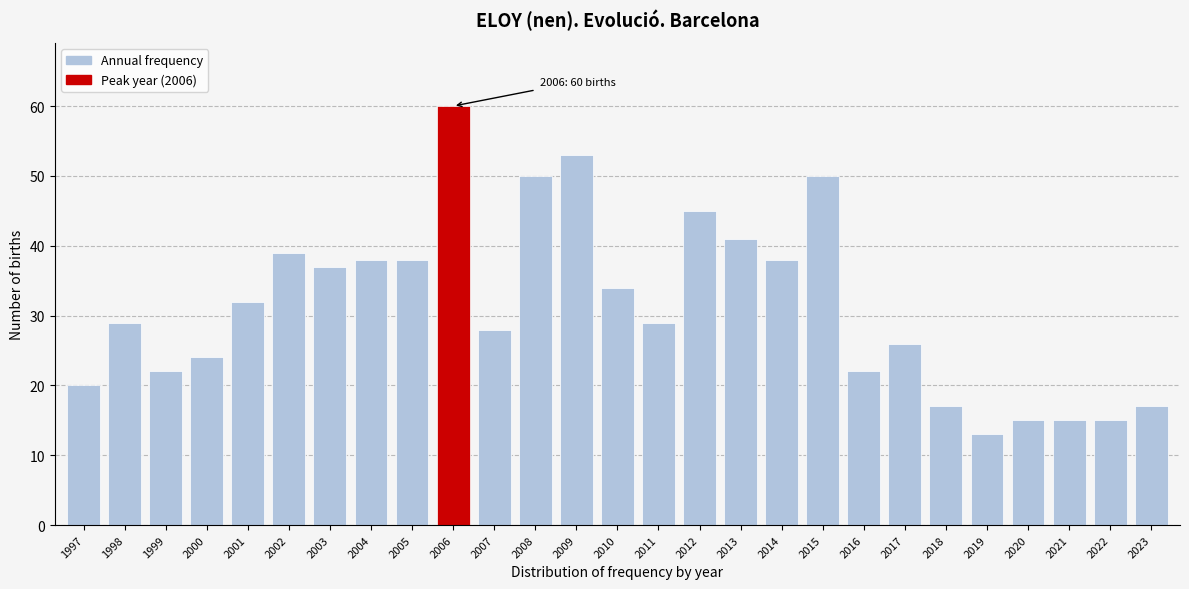

Reading left to right, what are all the values shown in this chart?

1997=20	1998=29	1999=22	2000=24	2001=32	2002=39	2003=37	2004=38	2005=38	2006=60	2007=28	2008=50	2009=53	2010=34	2011=29	2012=45	2013=41	2014=38	2015=50	2016=22	2017=26	2018=17	2019=13	2020=15	2021=15	2022=15	2023=17